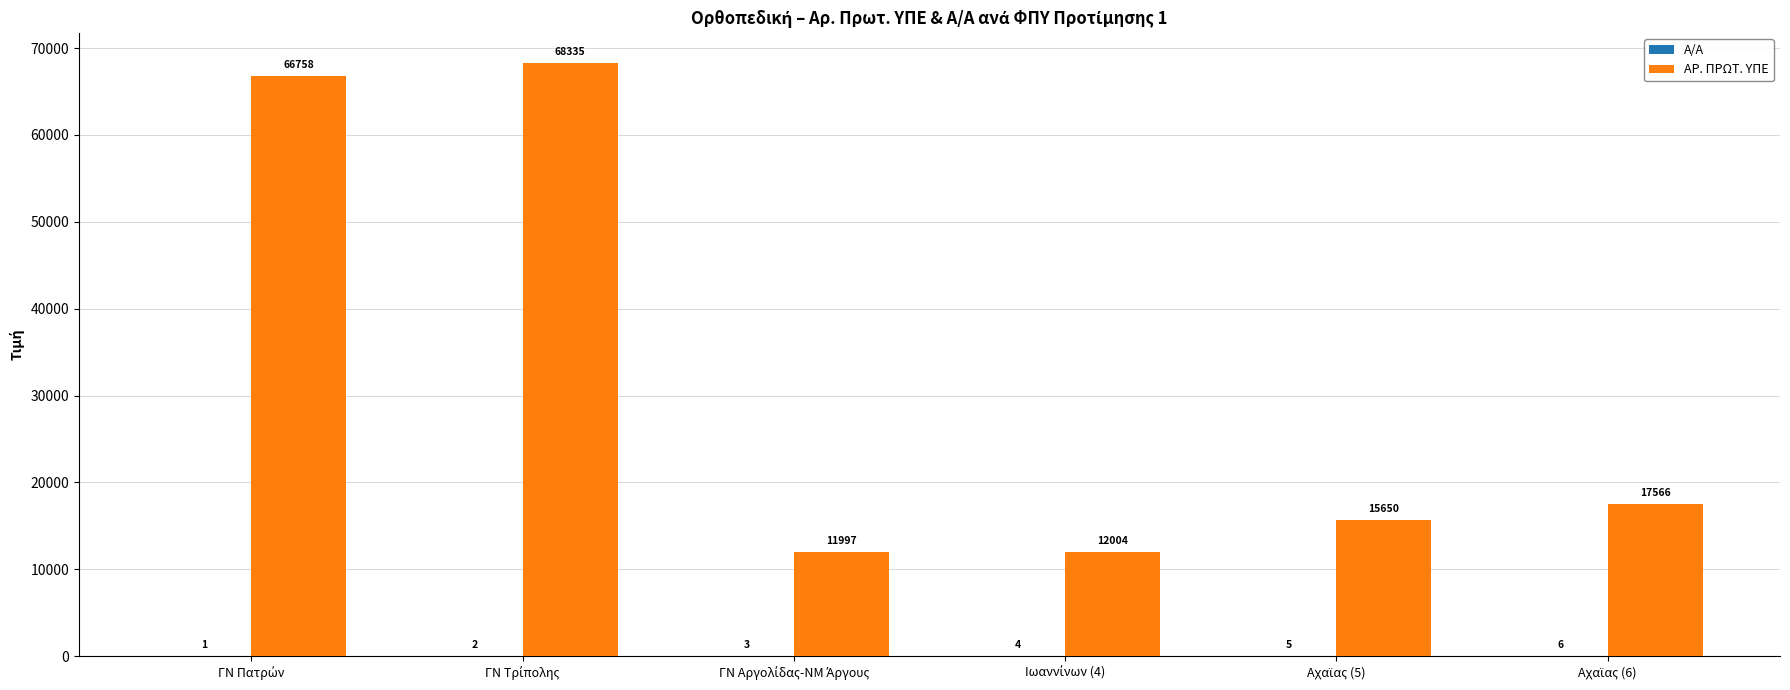

How many series are shown in this chart?

2